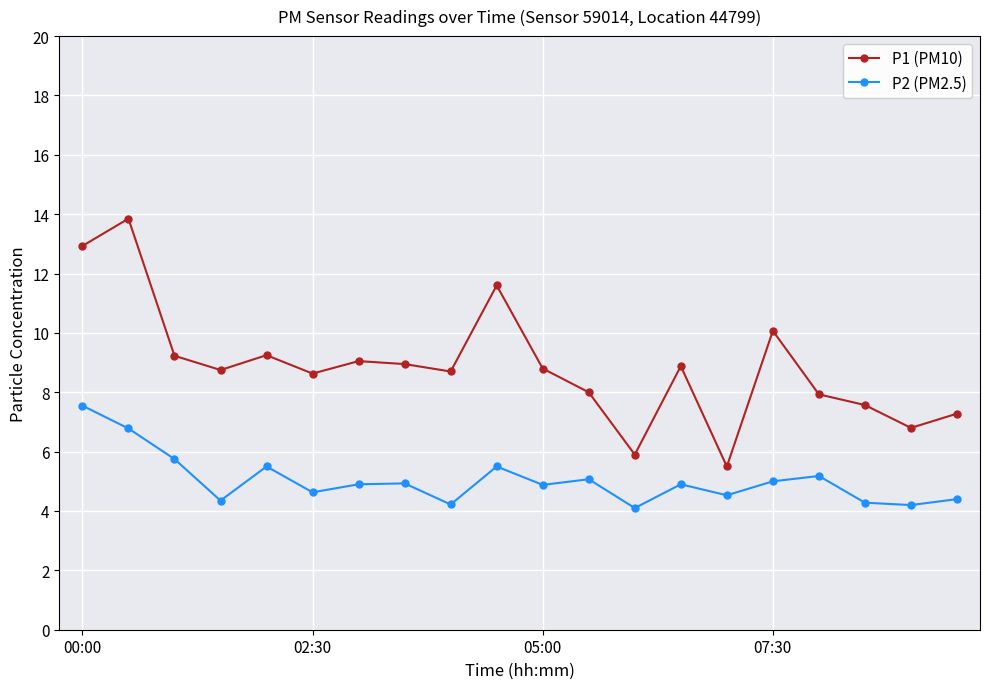

What is the value of the P1 (PM10) point at the 9th from the left?

8.7